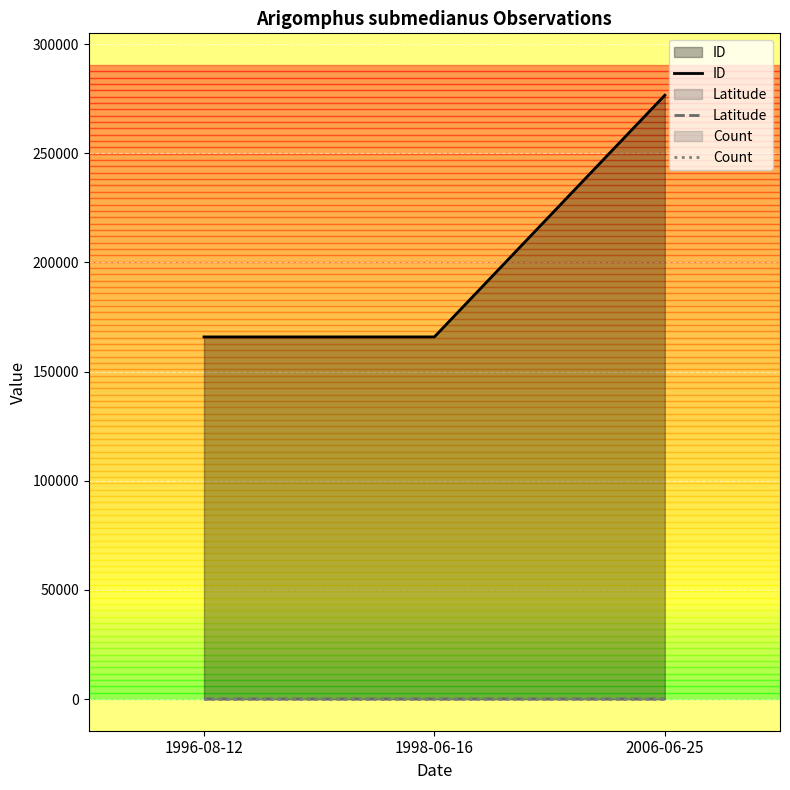

What position from the right is 1998-06-16?

2